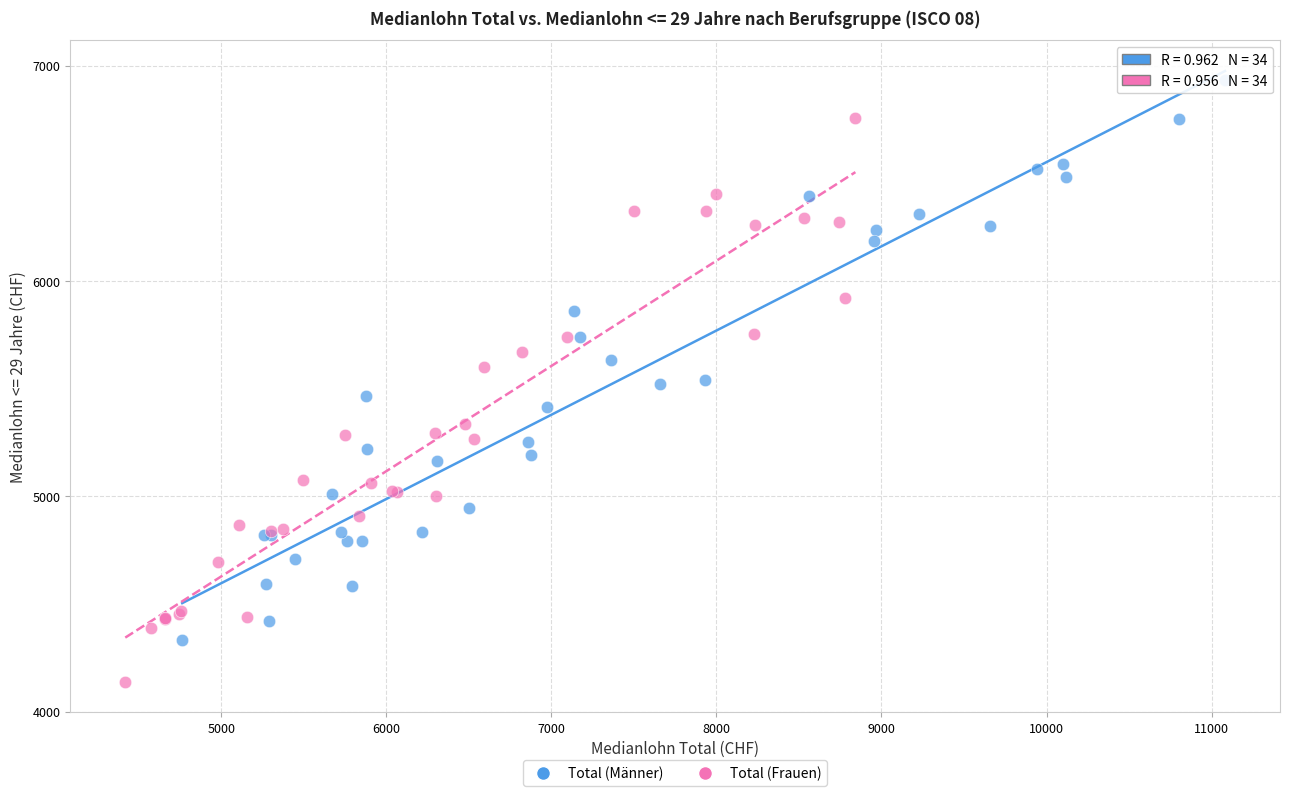

What are all the series names shown in the legend?

Total (Männer), Total (Frauen)